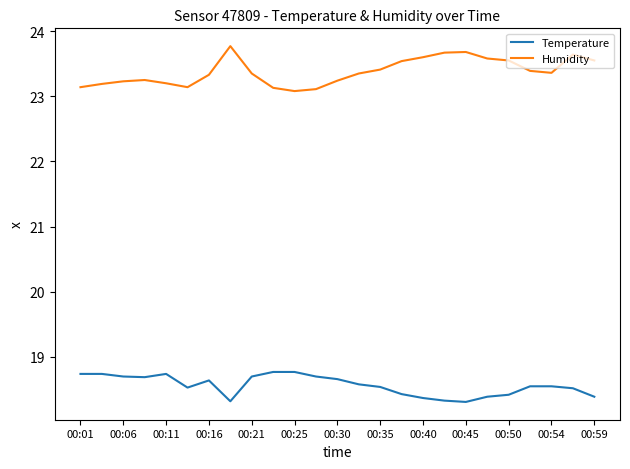

Which series has the widest spread of values?

Humidity